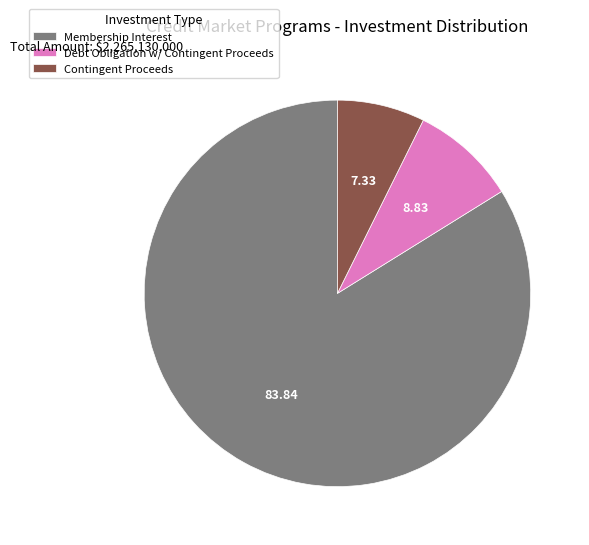

Does Debt Obligation w/ Contingent Proceeds represent more than half of the total?

No